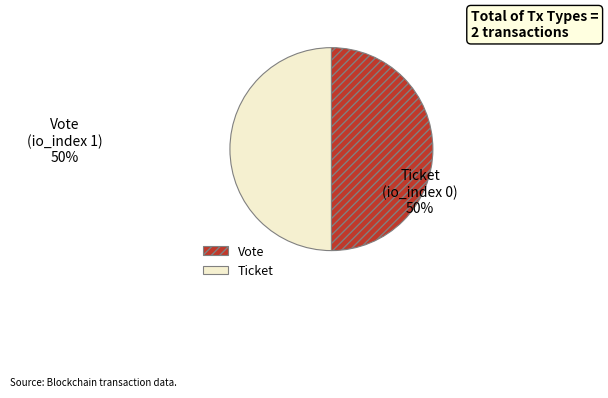

Is it true that Vote is 58% of the pie?

False